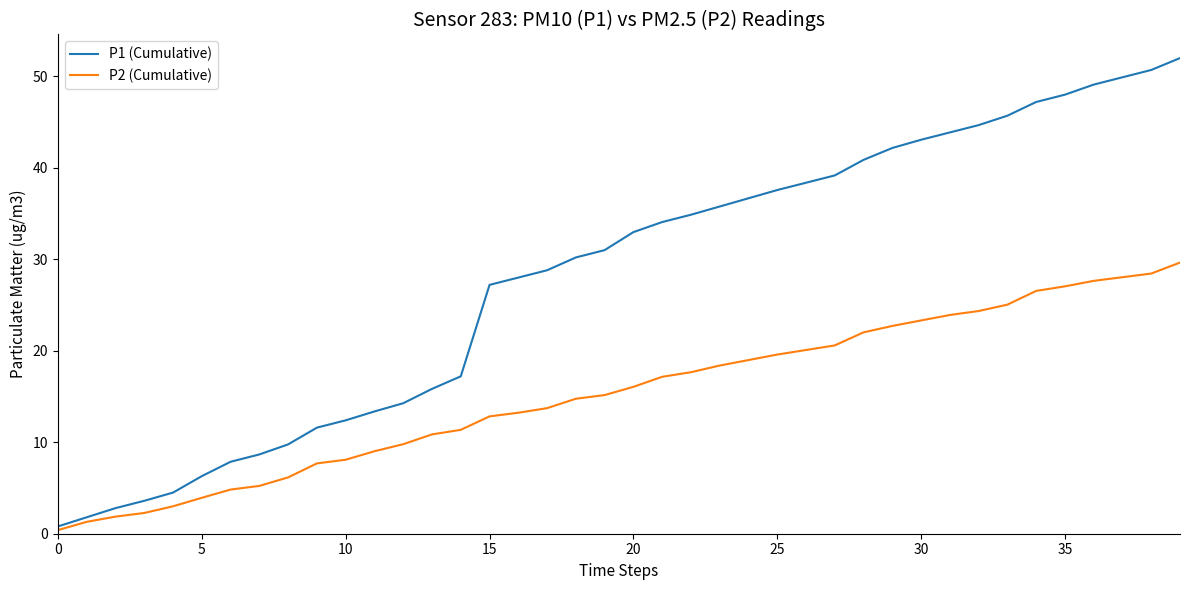

What is the greatest value displayed?

52.0